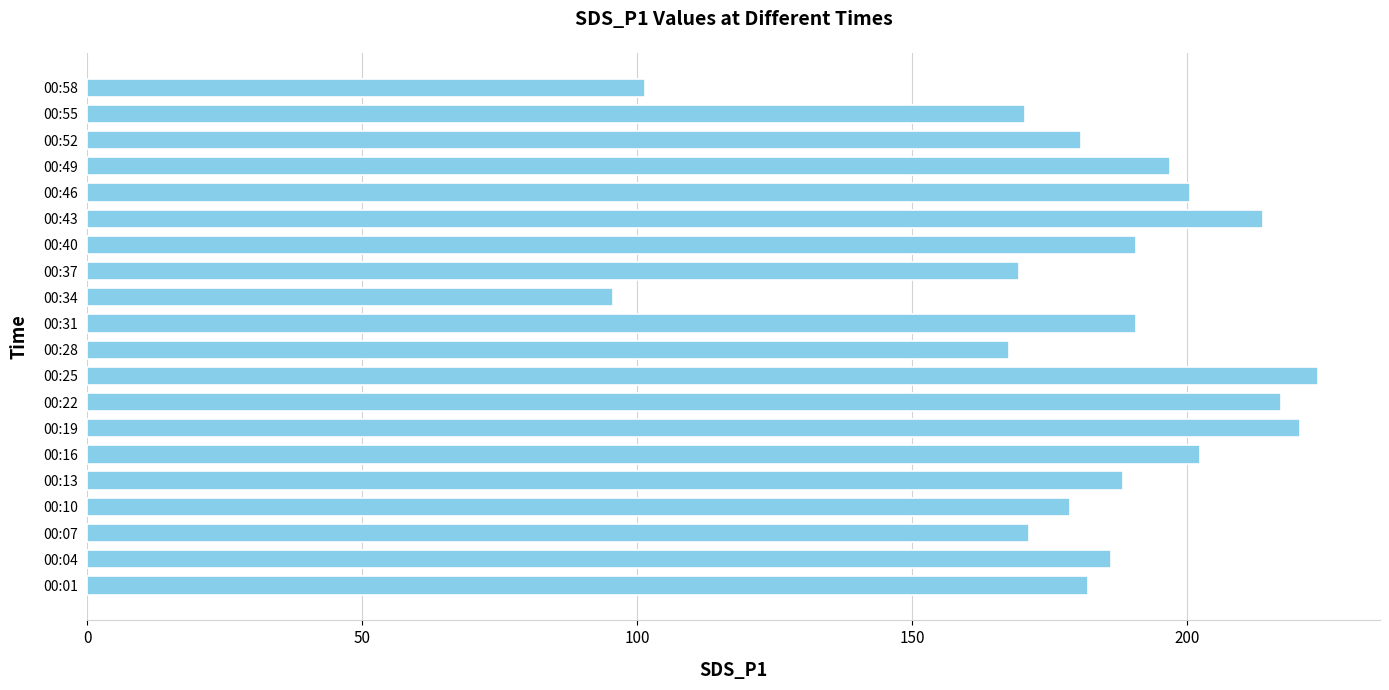

What value does the data have at 00:52?

180.7